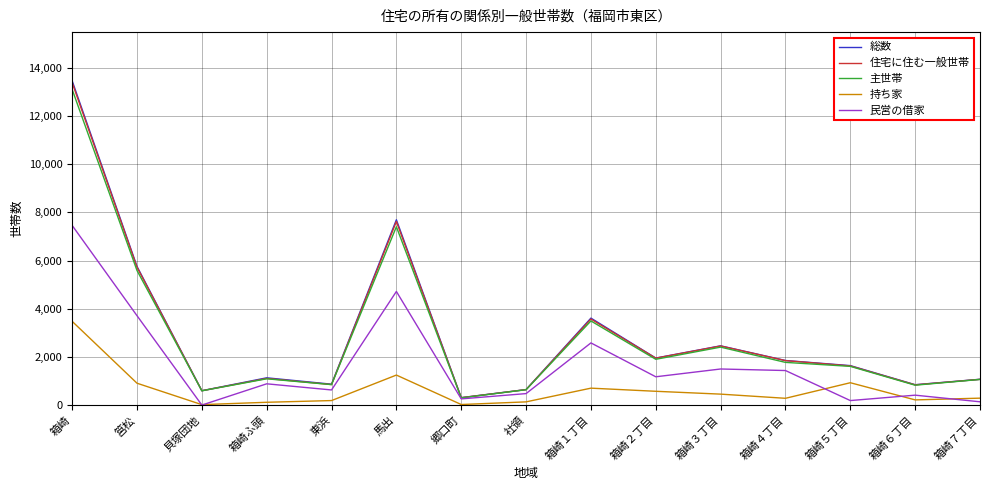

At which label is 総数 closest to 6887?

馬出